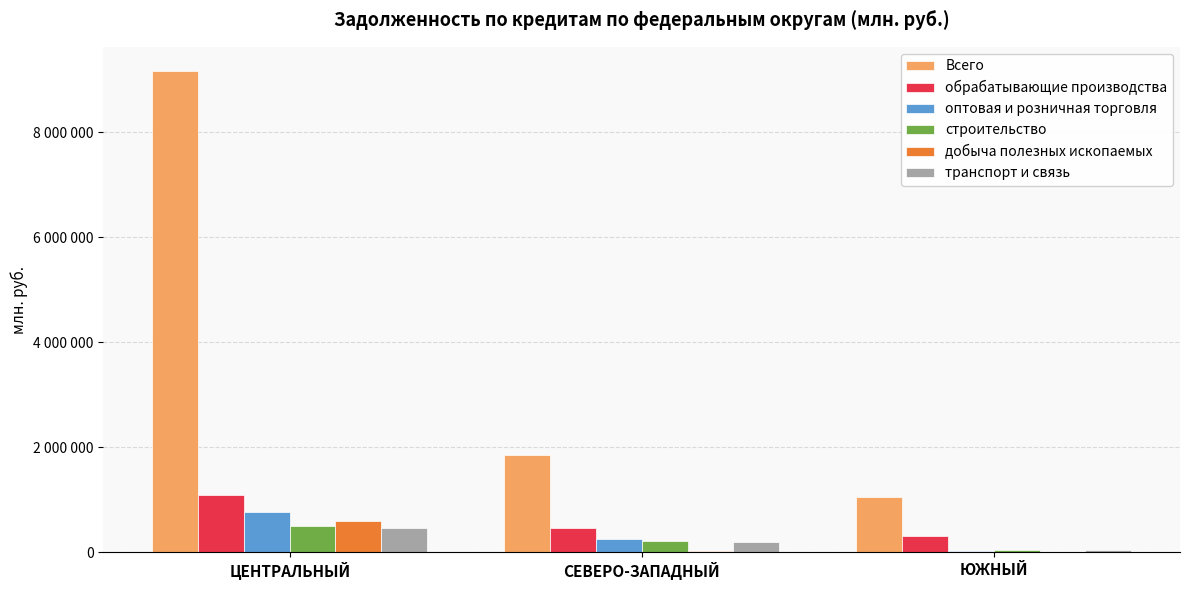

Which category has the lowest value in the добыча полезных ископаемых series?

ЮЖНЫЙ